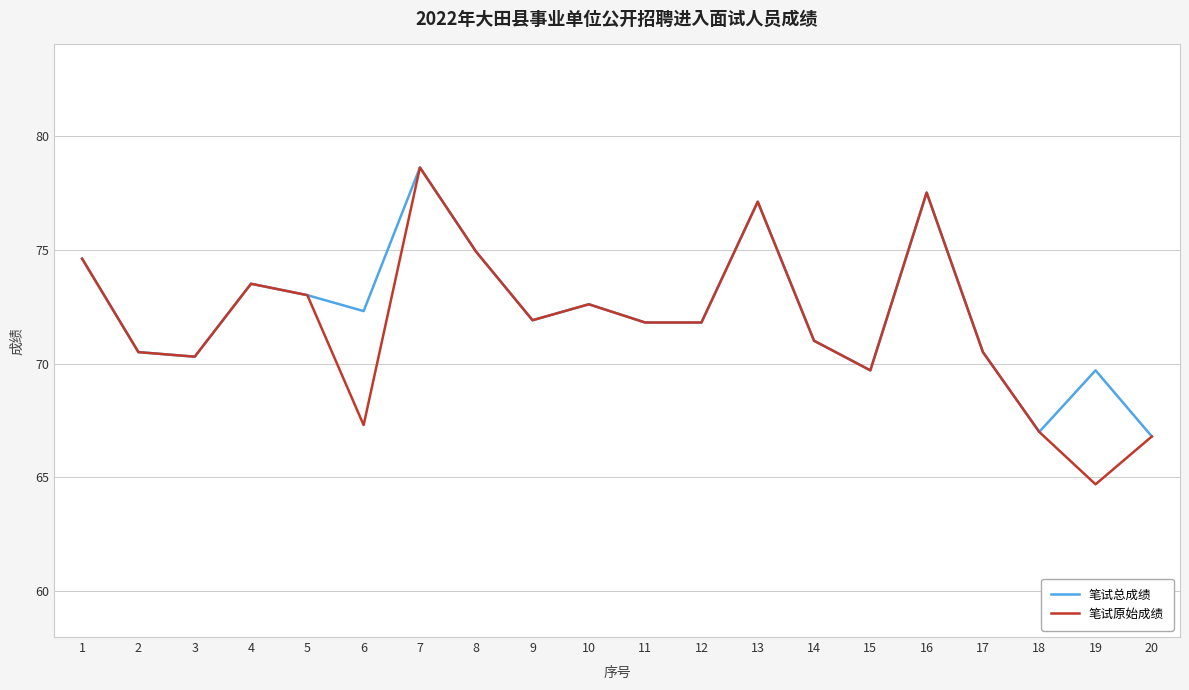

The value of 笔试总成绩 at 8 is 113.4. True or false?

False